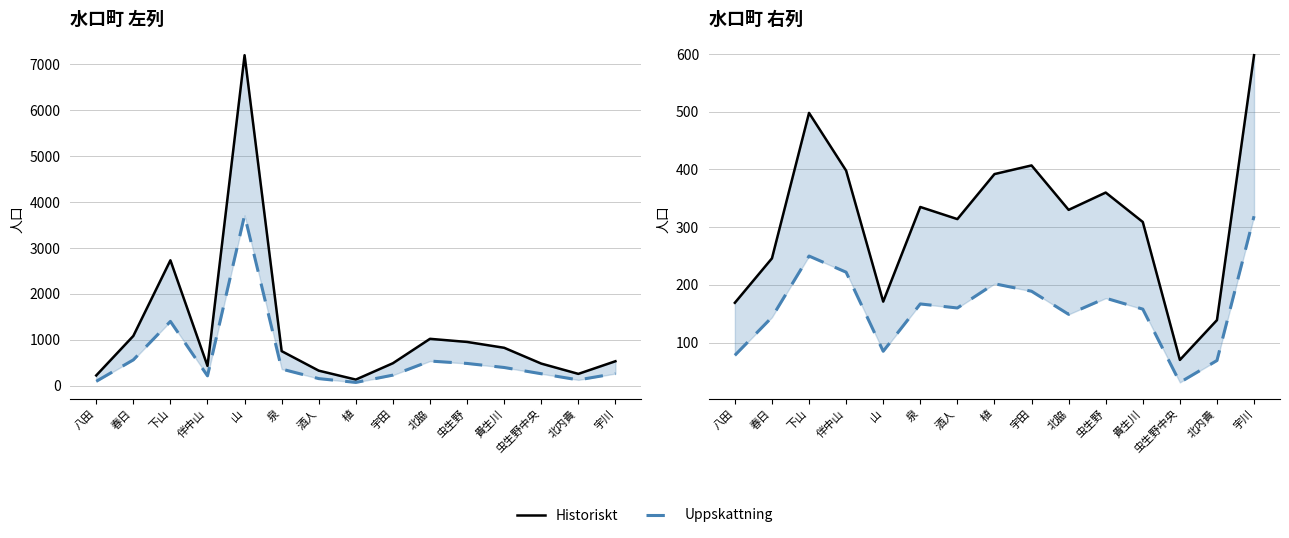

Reading right to left, extract all data points from this chart.

Historiskt: 598	139	70	309	360	330	407	392	314	335	171	398	498	246	169
Uppskattning: 319	69	31	158	177	149	189	202	160	167	85	222	250	144	78